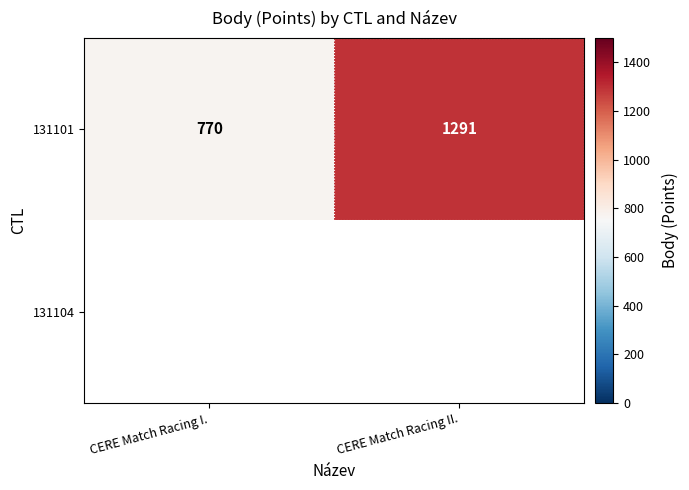

Count the number of categories in the chart.

2